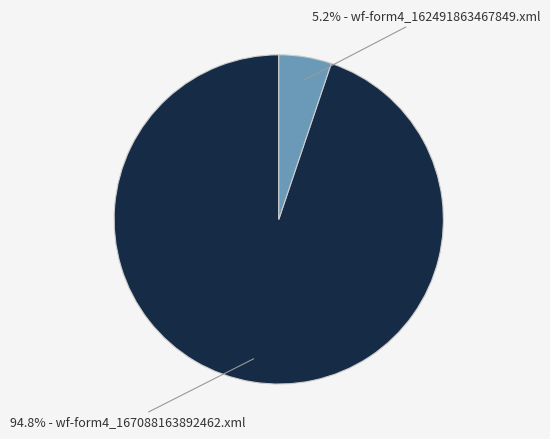

Rank the categories by value from lowest to highest.

wf-form4_162491863467849.xml, wf-form4_167088163892462.xml